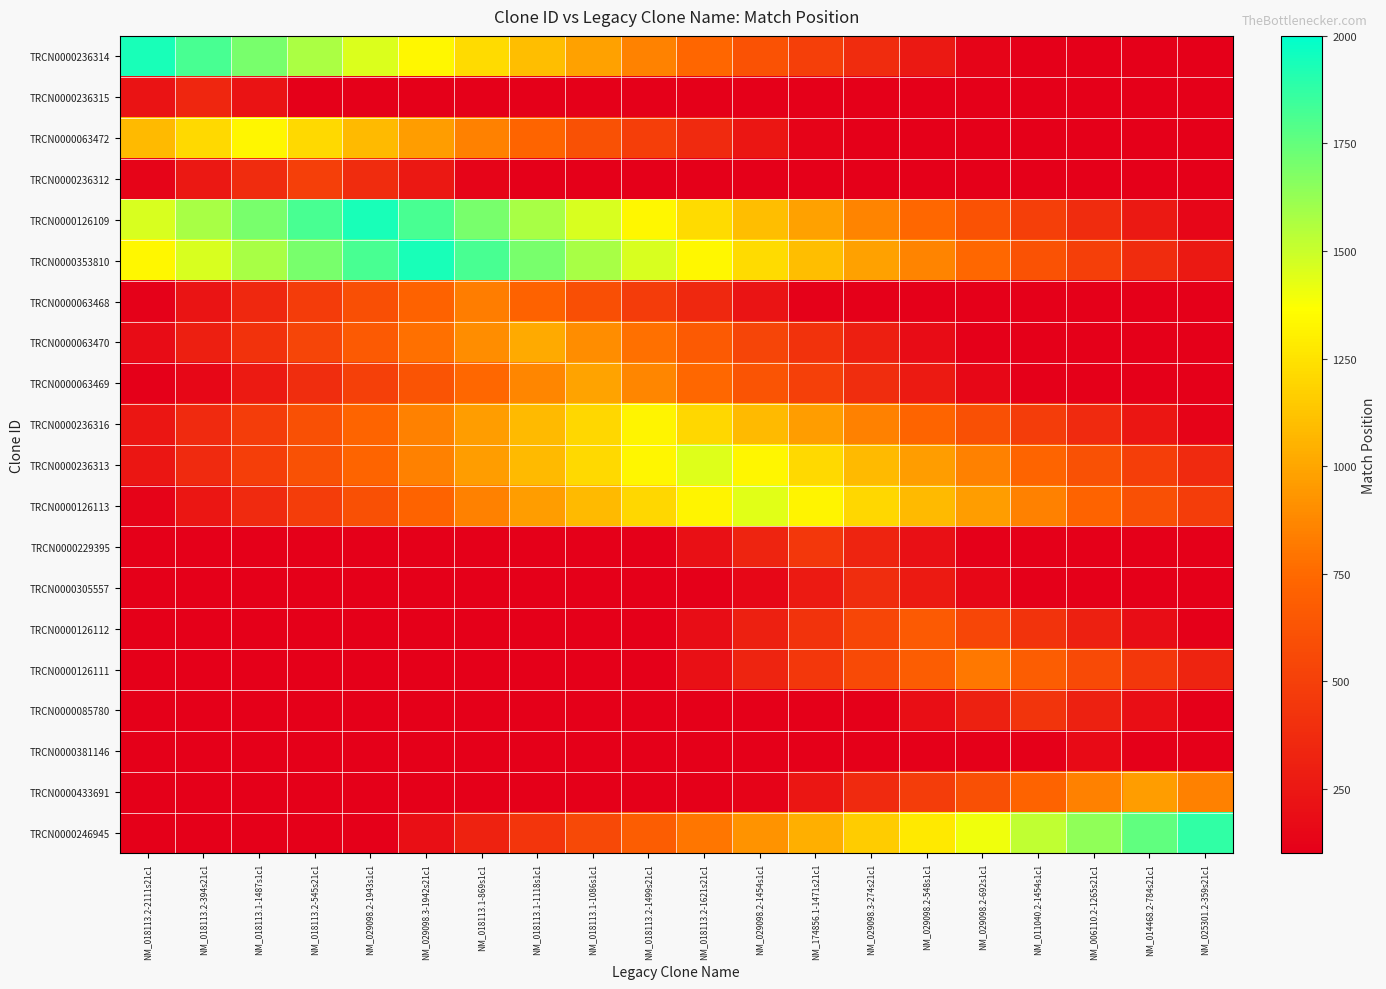

Between NM_018113.1-869s1c1 and NM_029098.2-548s1c1, which series saw the biggest shift?

TRCN0000236314